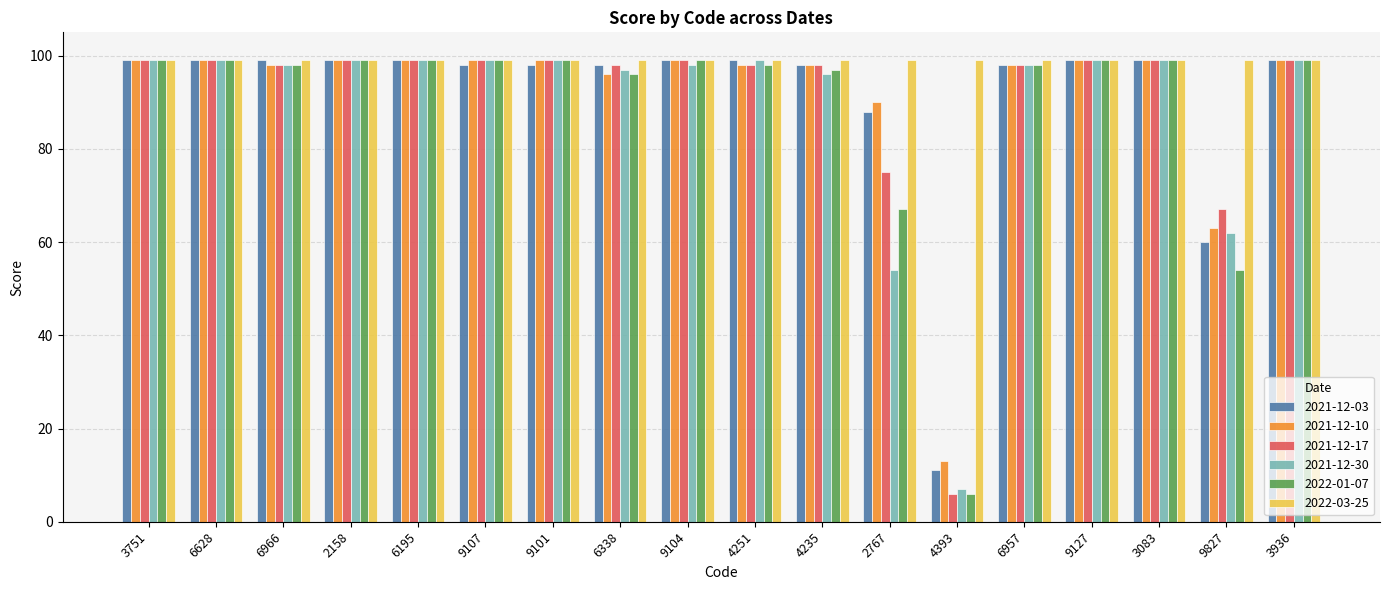

Which series has the largest total across all categories?

2022-03-25